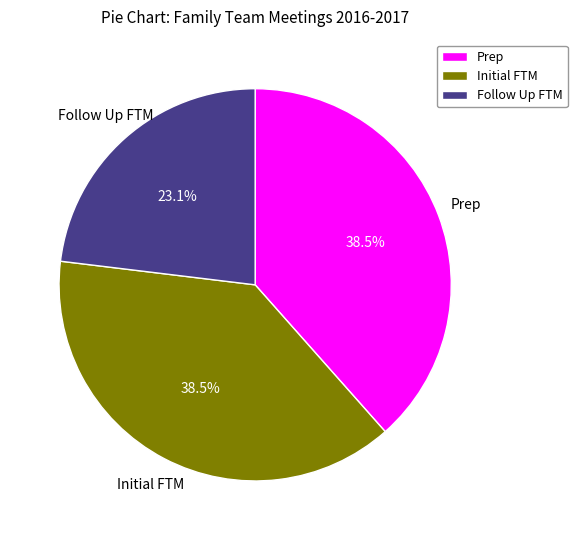

The Initial FTM slice represents 51% of the pie. True or false?

False